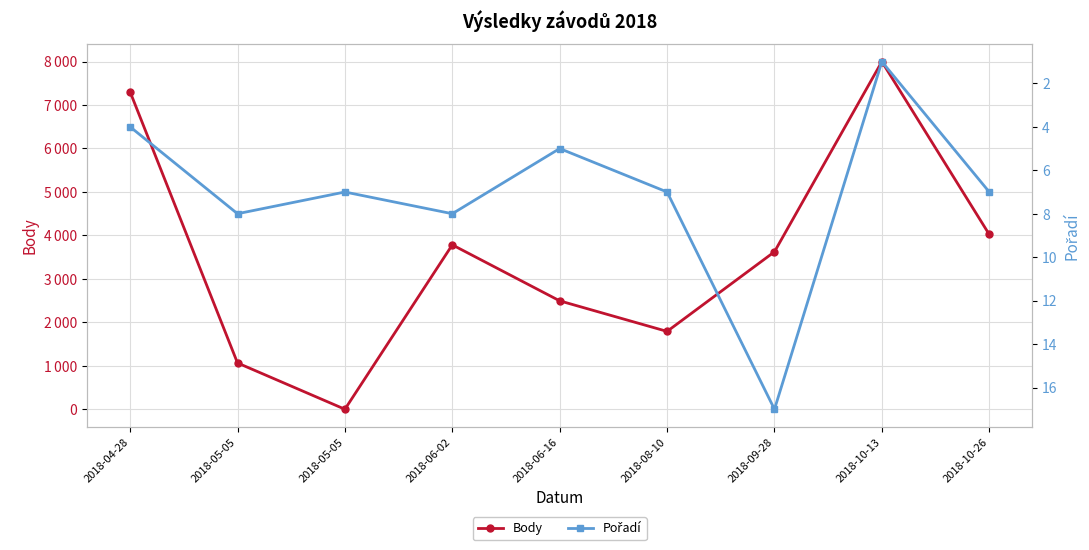

True or false: Pořadí and Body intersect in this chart.

True